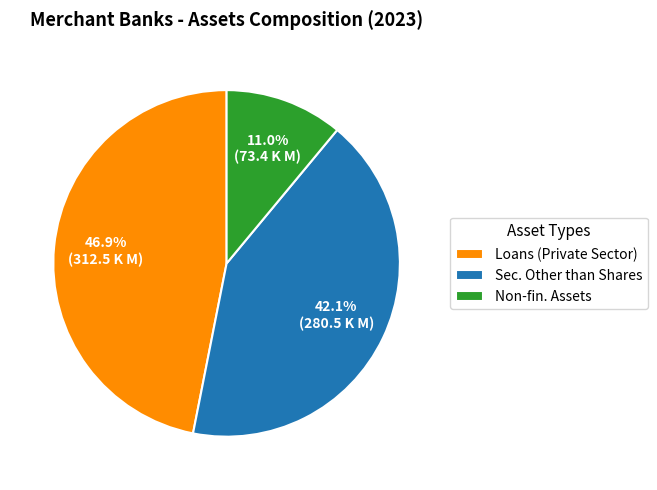

To the nearest percent, what is the difference between the largest and smallest slice percentages?

36%